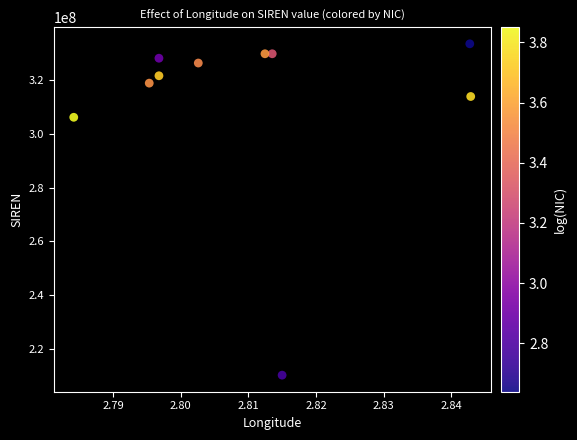

What Y value in the scatter plot is closest to 271853294?

306105982